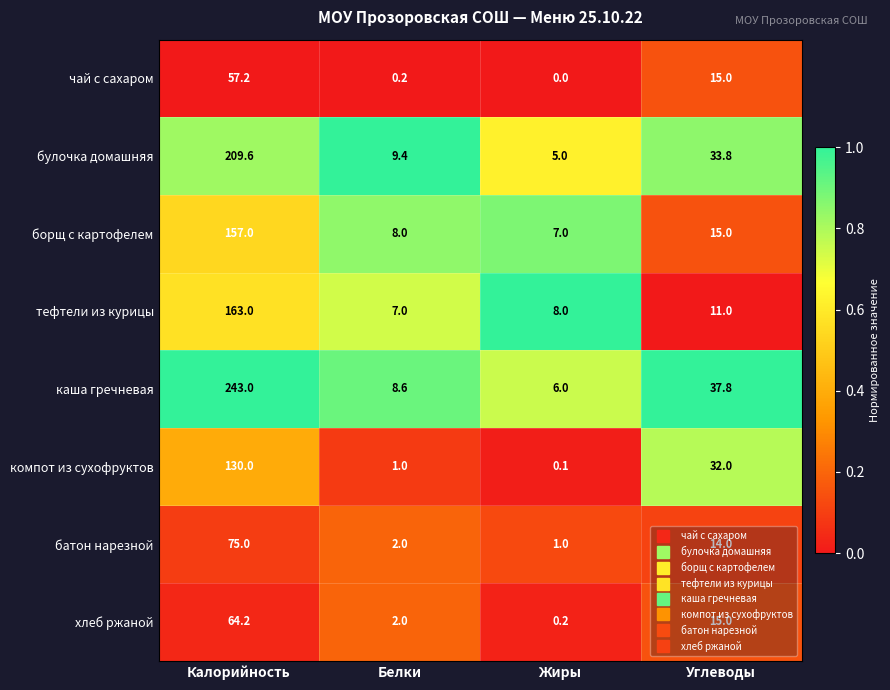

At which label does каша гречневая reach its minimum?

Жиры